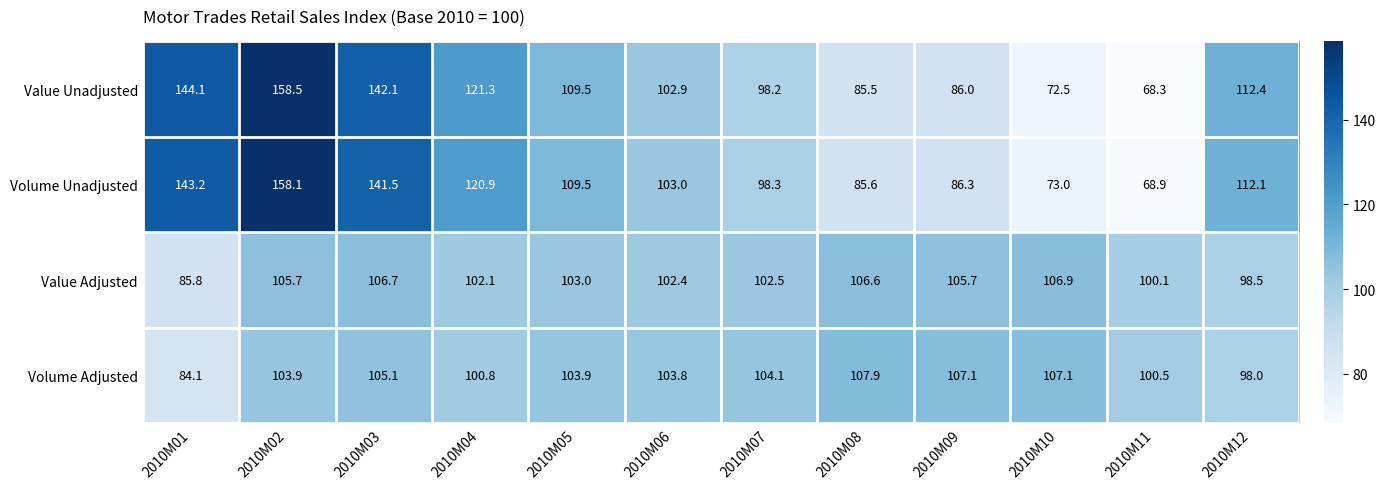

What is the sum of the Volume Adjusted values at 2010M01 and 2010M11?

184.6